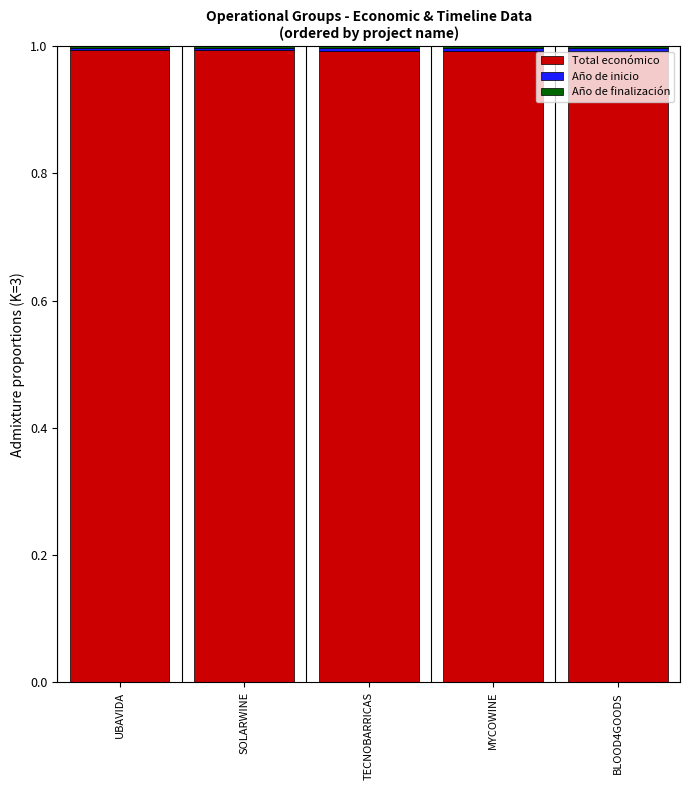

What is the highest value of the Total económico series?

1.0